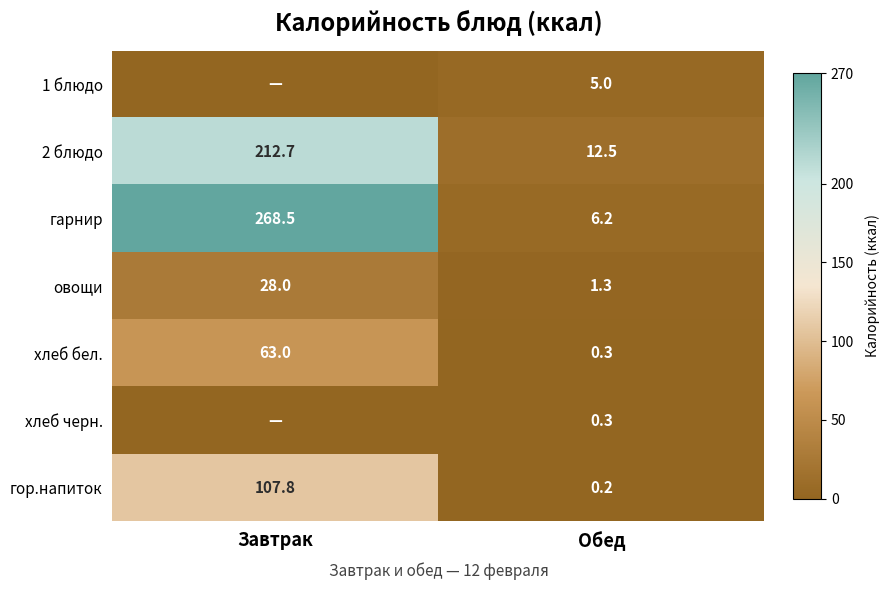

List the labels in order of гарнир value, smallest first.

Обед, Завтрак